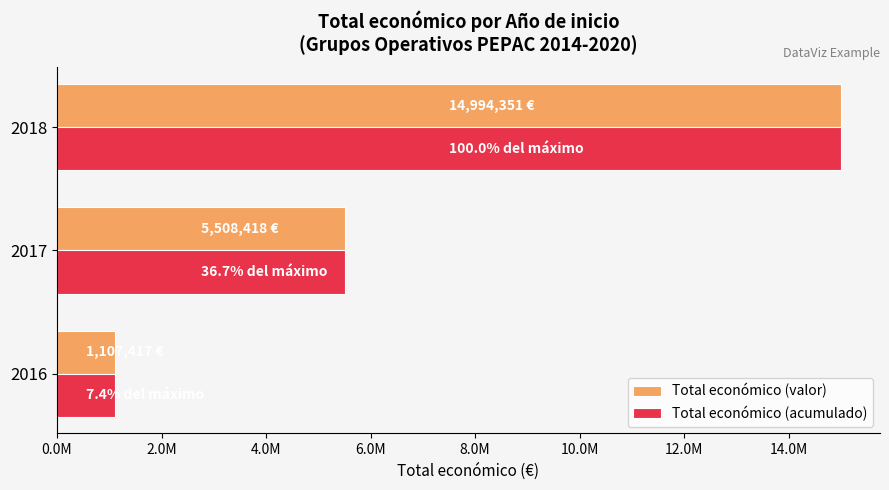

What are all the series names shown in the legend?

Total económico (valor), Total económico (acumulado)